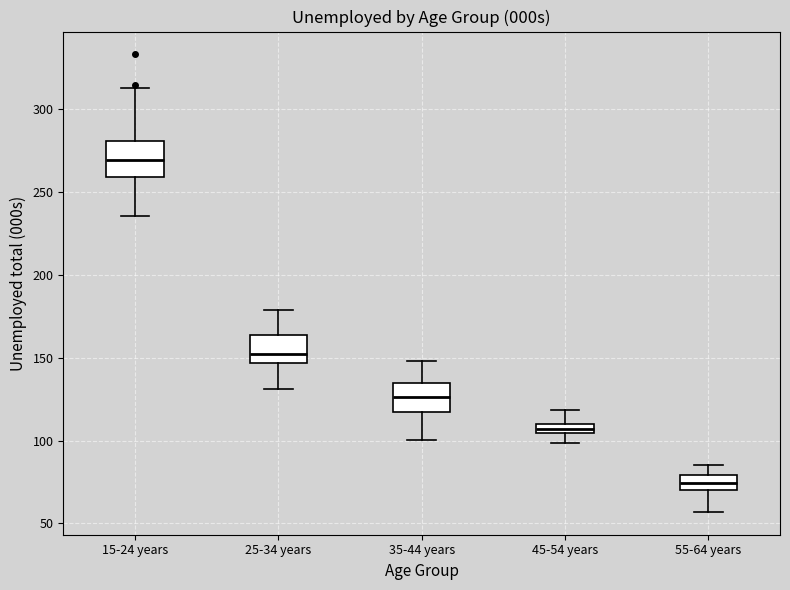

Where is the lower edge of the box for 55-64 years on the y-axis? The values are not printed on the chart, so give them approximately, as read against the axis.

70